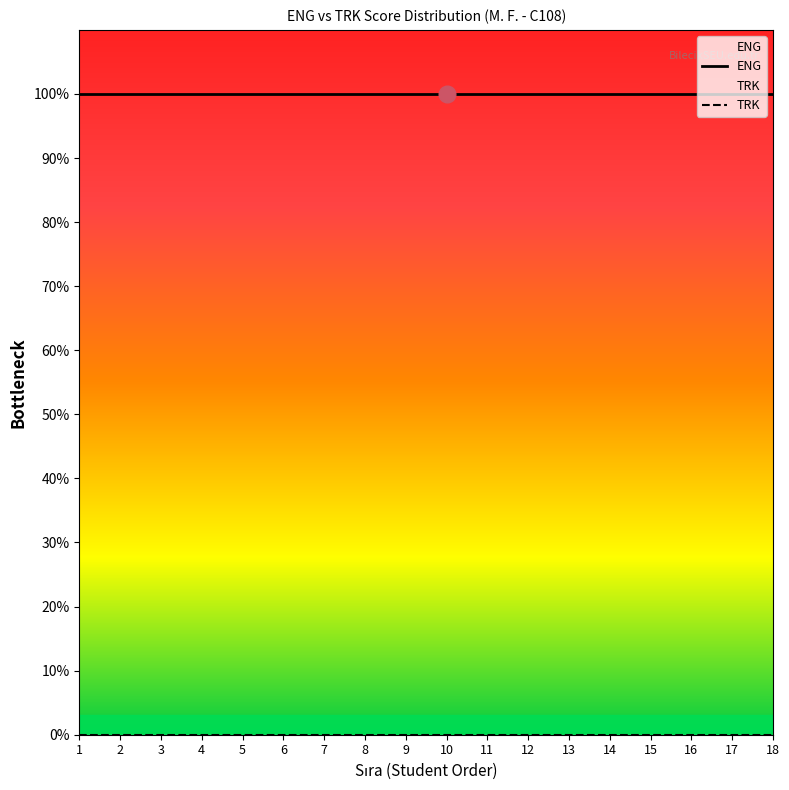

Reading right to left, what are all the values shown in this chart?

ENG: 18=1	17=1	16=1	15=1	14=1	13=1	12=1	11=1	10=1	9=1	8=1	7=1	6=1	5=1	4=1	3=1	2=1	1=1
TRK: 18=0	17=0	16=0	15=0	14=0	13=0	12=0	11=0	10=0	9=0	8=0	7=0	6=0	5=0	4=0	3=0	2=0	1=0